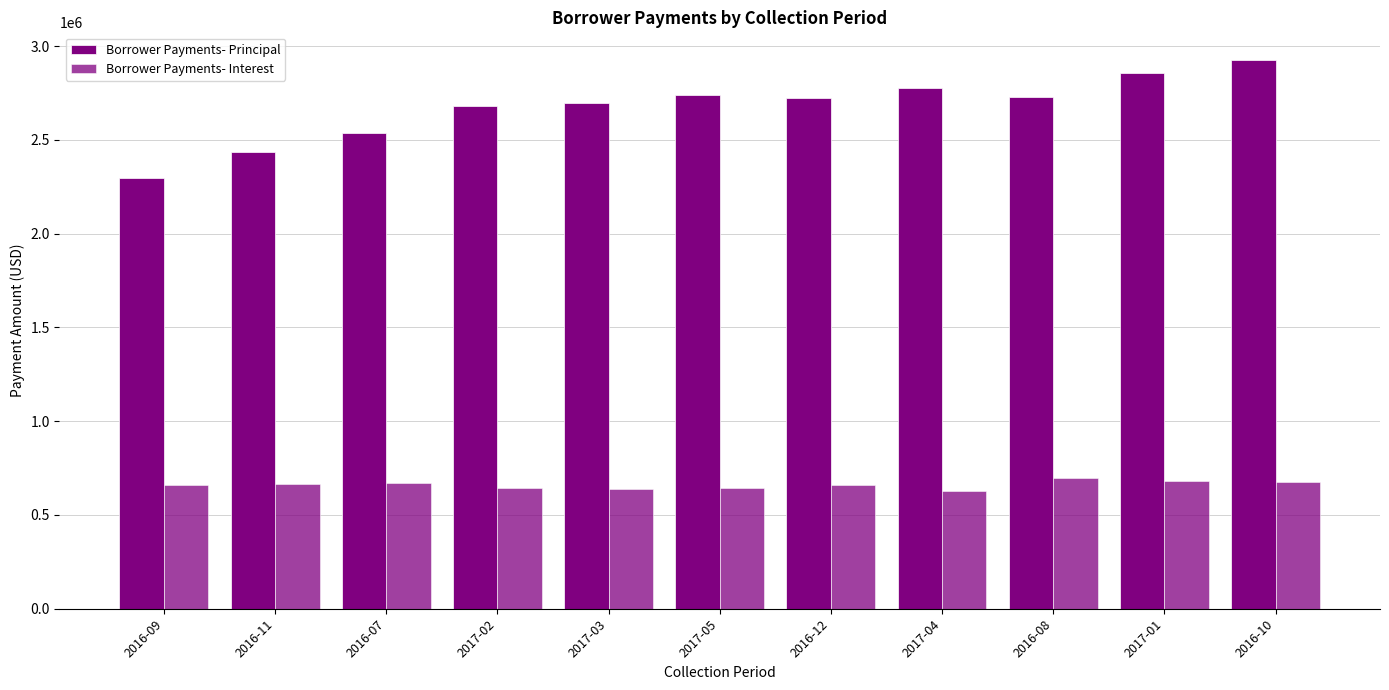

Reading right to left, list all the values displayed in this chart.

Borrower Payments- Principal: 2016-10=2926755.4	2017-01=2858544.1	2016-08=2729721.2	2017-04=2777342.7	2016-12=2724146.5	2017-05=2736753.0	2017-03=2697958.7	2017-02=2679592.1	2016-07=2538523.6	2016-11=2433078.6	2016-09=2296473.8
Borrower Payments- Interest: 2016-10=674640.5	2017-01=683094.6	2016-08=697563.0	2017-04=628765.4	2016-12=660487.3	2017-05=646306.4	2017-03=638992.1	2017-02=642109.6	2016-07=672264.1	2016-11=666087.8	2016-09=661294.2